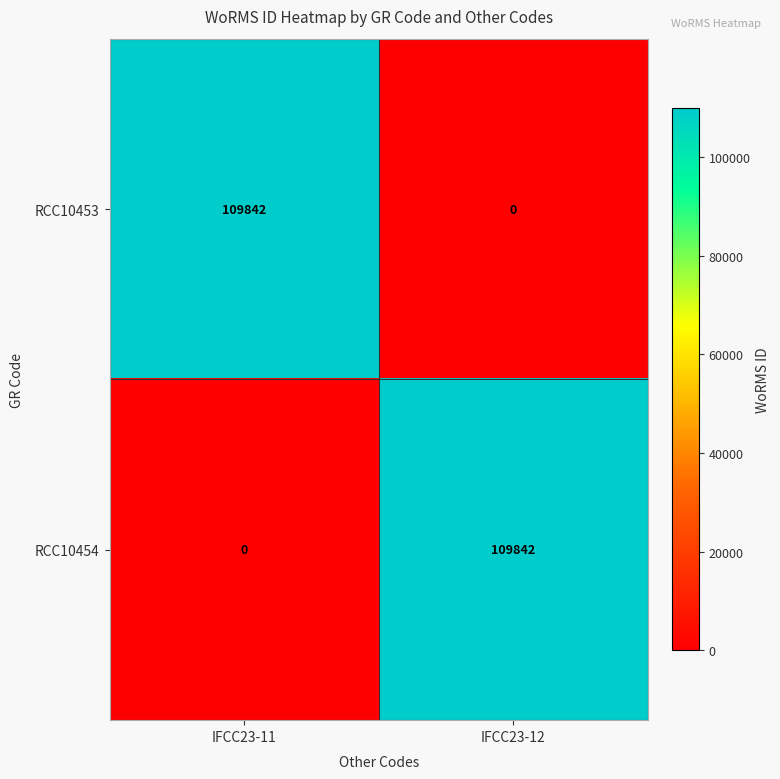

Reading left to right, transcribe all the data shown in this chart.

RCC10453: 109842	0
RCC10454: 0	109842